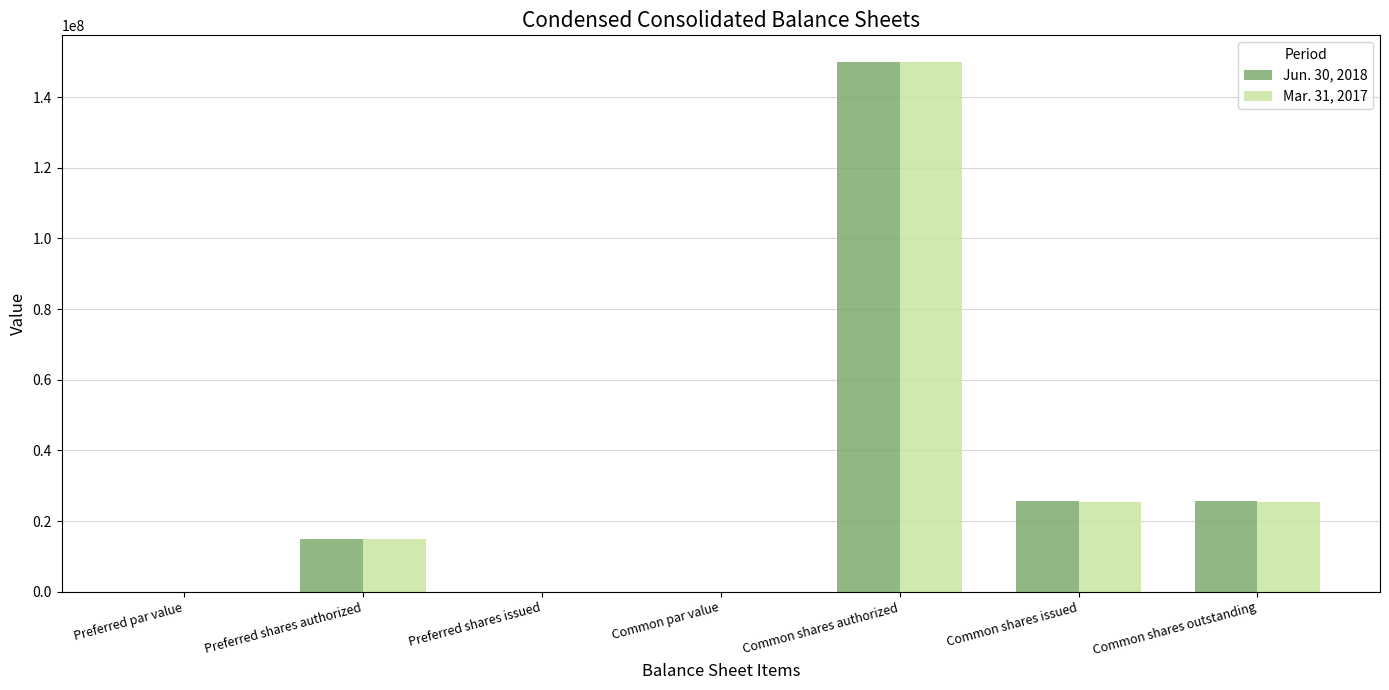

Is the value of Jun. 30, 2018 at Common par value greater than the value of Mar. 31, 2017 at Common shares issued?

No